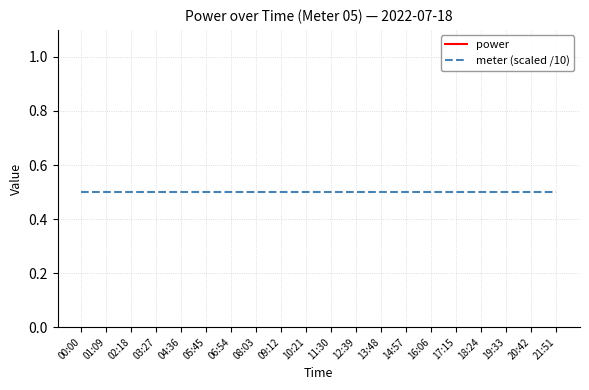

Is it true that meter (scaled /10) equals 0.5 at 02:18?

True